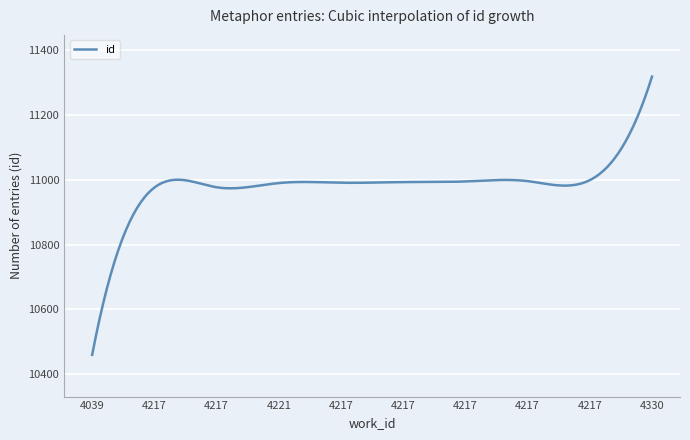

What is the smallest value displayed?

10459.0